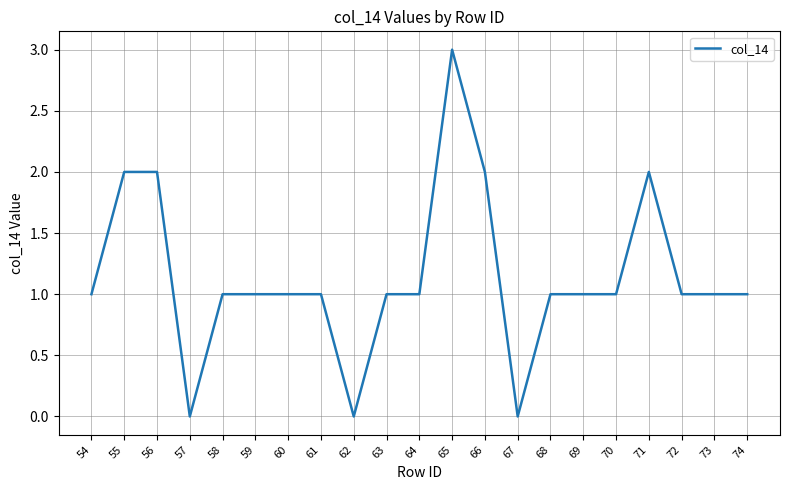

The chart shows a value of 2 at 70. True or false?

False